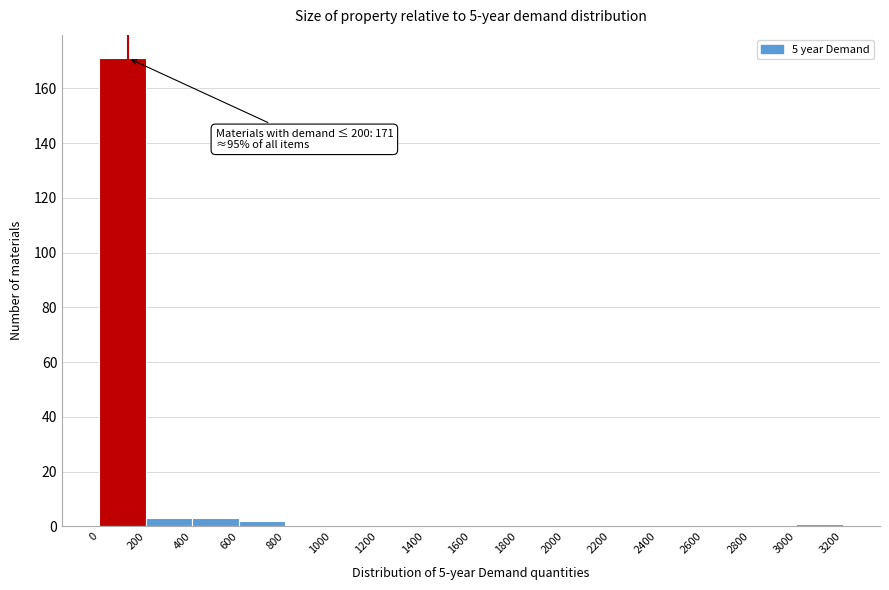

Which range on the x-axis has the tallest bar?

0 to 200